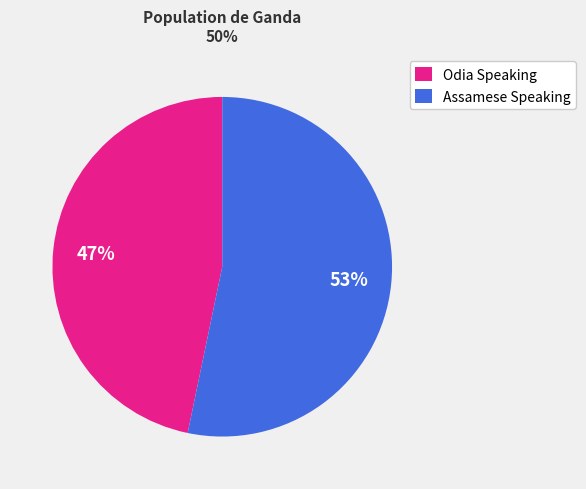

The Assamese Speaking slice represents 53% of the pie. True or false?

True